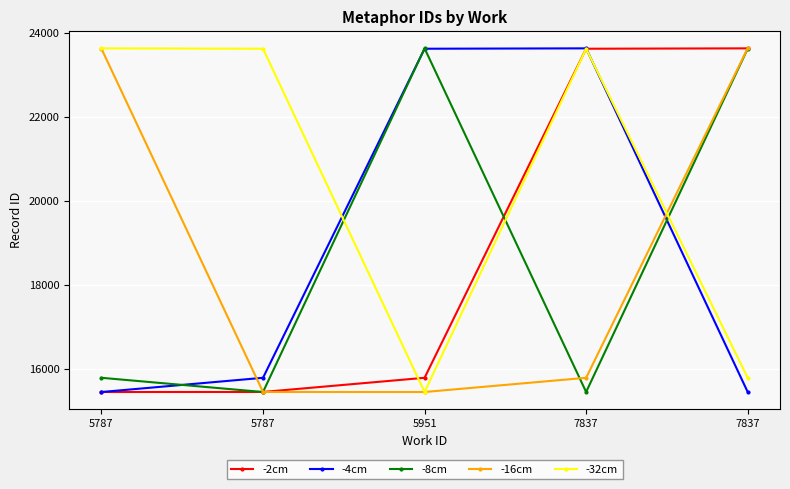

What is the difference between the highest and lowest values at 5951?

8196